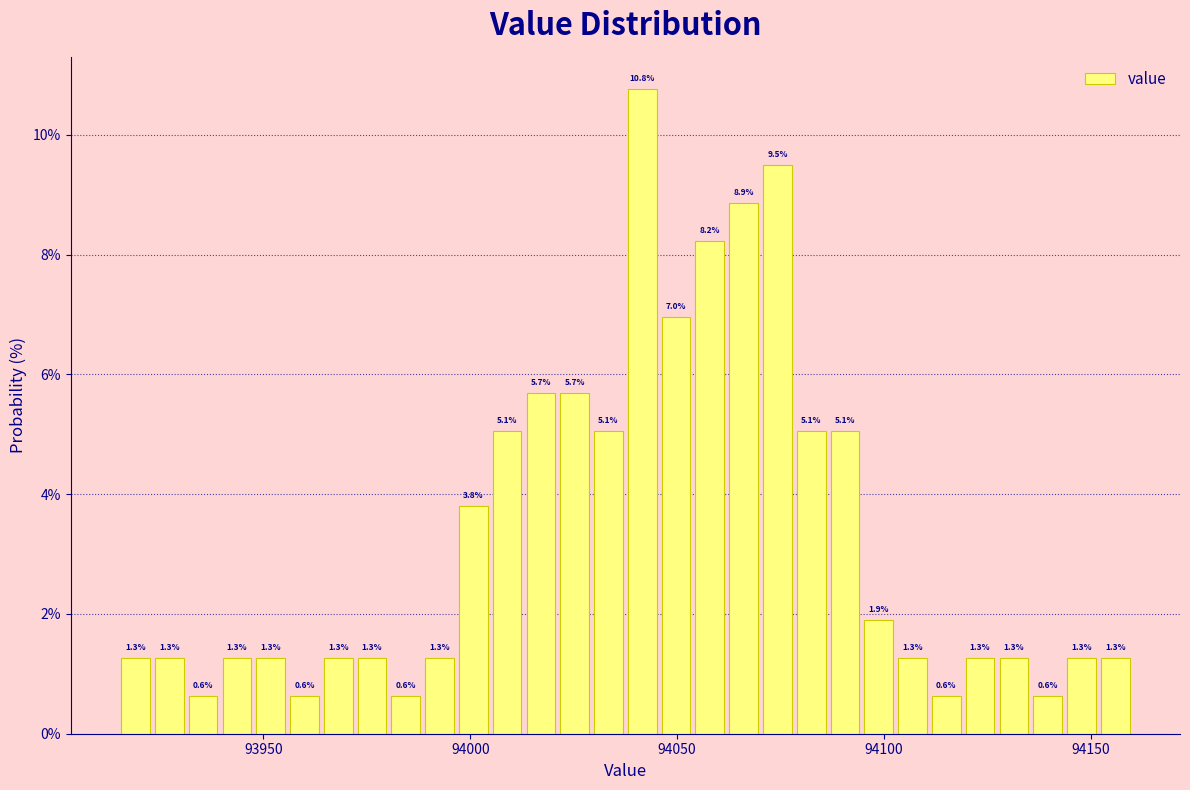

Read against the x-axis, roughly where is the centre of the tallest bar?

94040